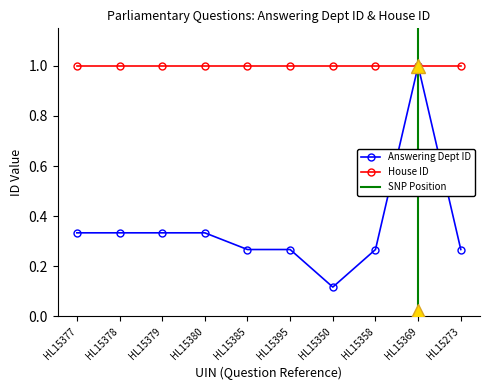

Is it true that the value at HL15350 is 0.1?

True